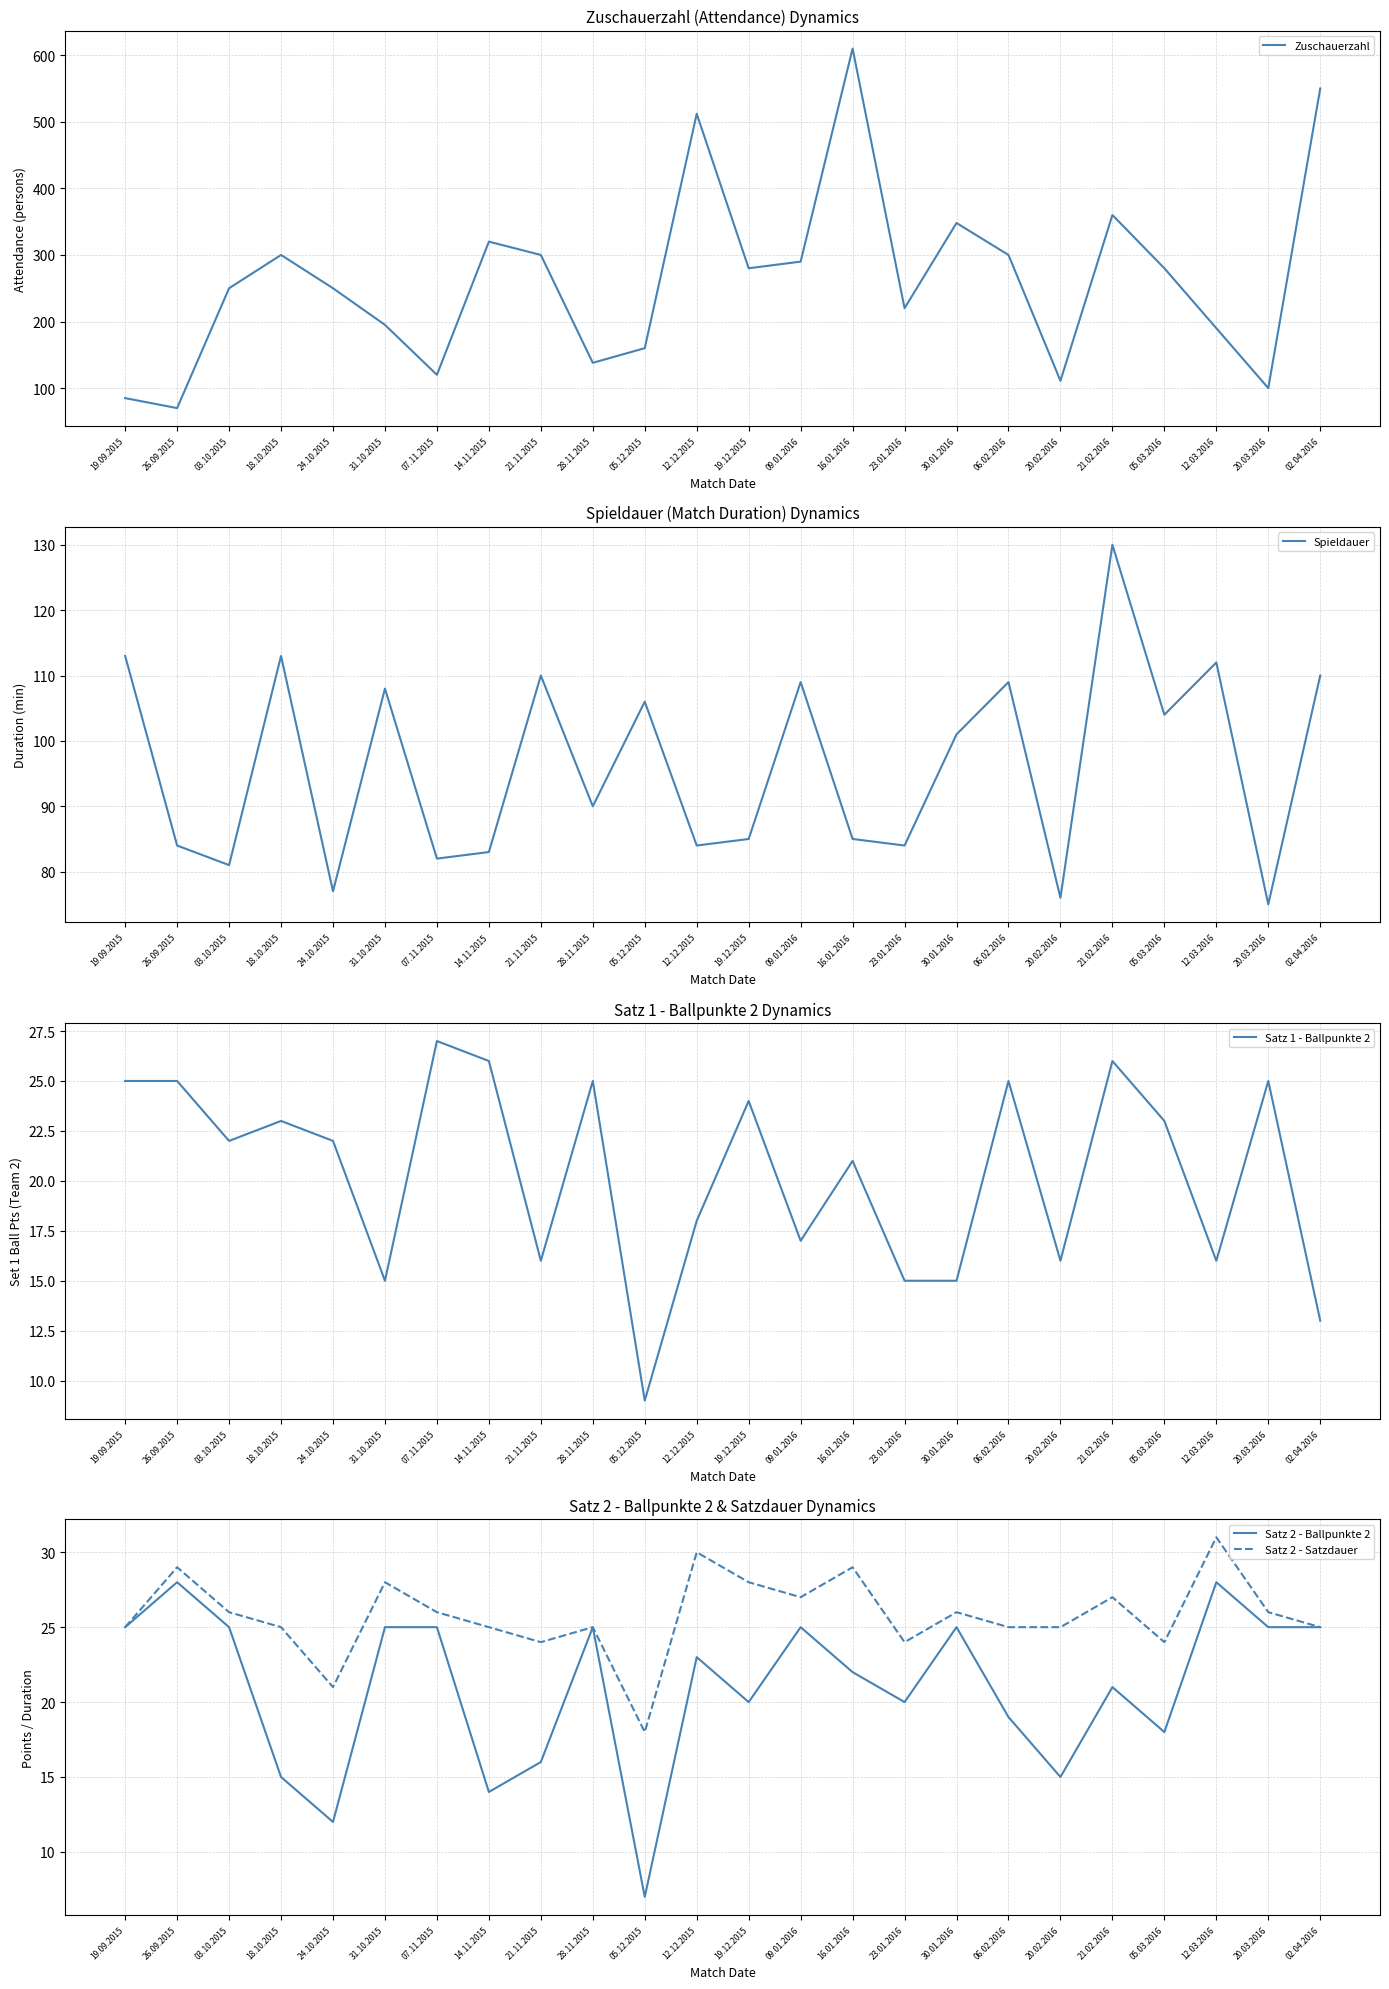

What is the sum of all Zuschauerzahl values?

6339